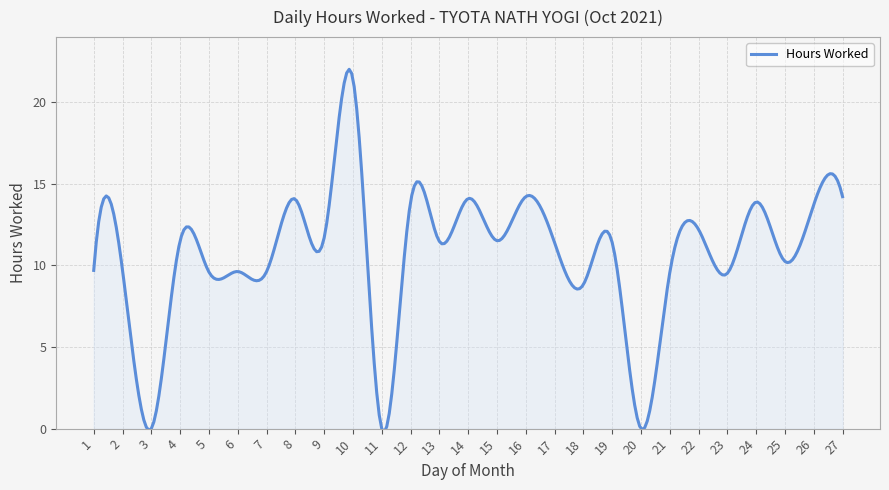

Count the number of categories in the chart.

300